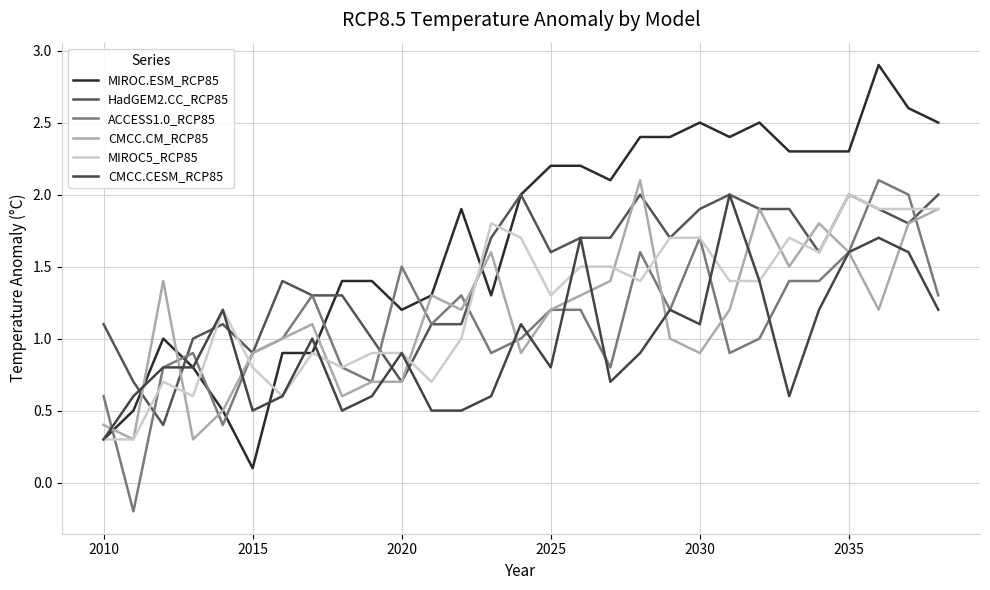

What is the highest value of the CMCC.CM_RCP85 series?

2.1